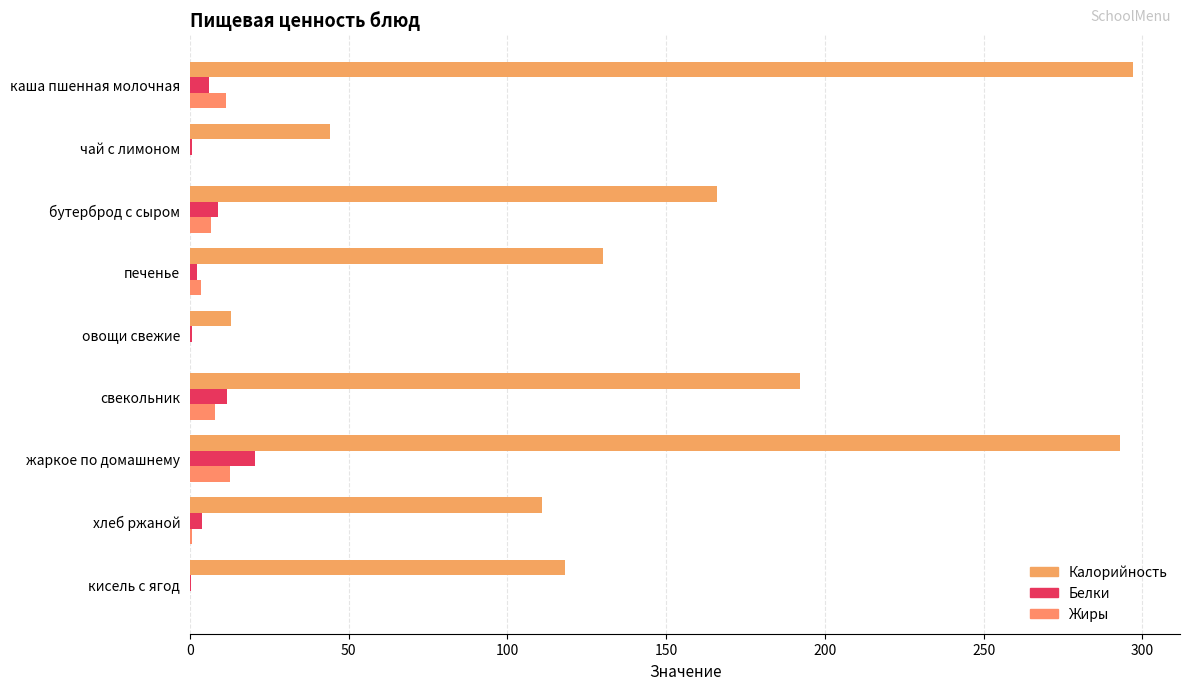

Which series has the largest total across all categories?

Калорийность